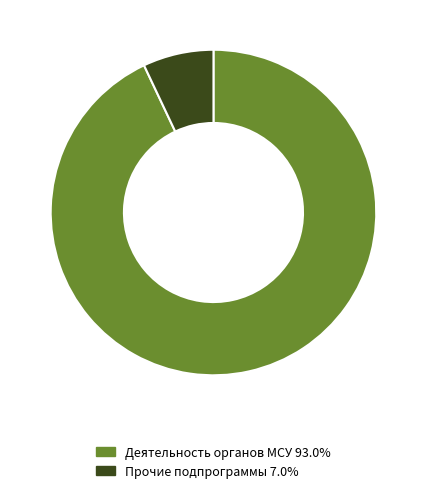

Combined, do Деятельность органов МСУ 93.0% and Прочие подпрограммы 7.0% account for over 50%?

Yes